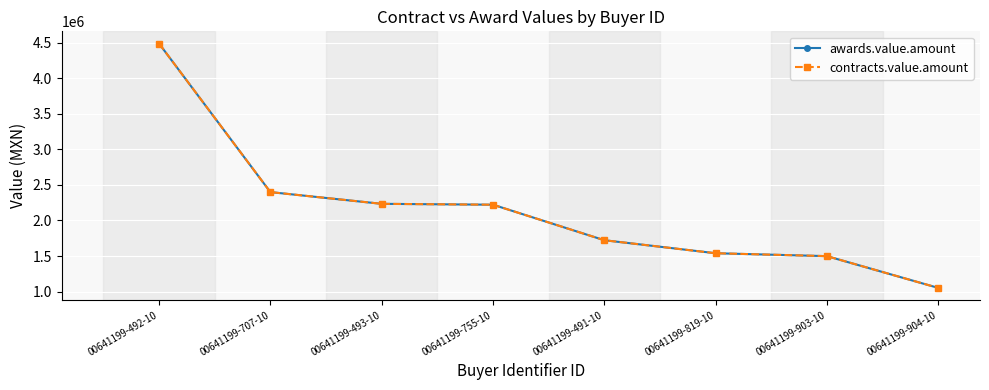

Rank the series by their maximum value, from highest to lowest.

awards.value.amount, contracts.value.amount